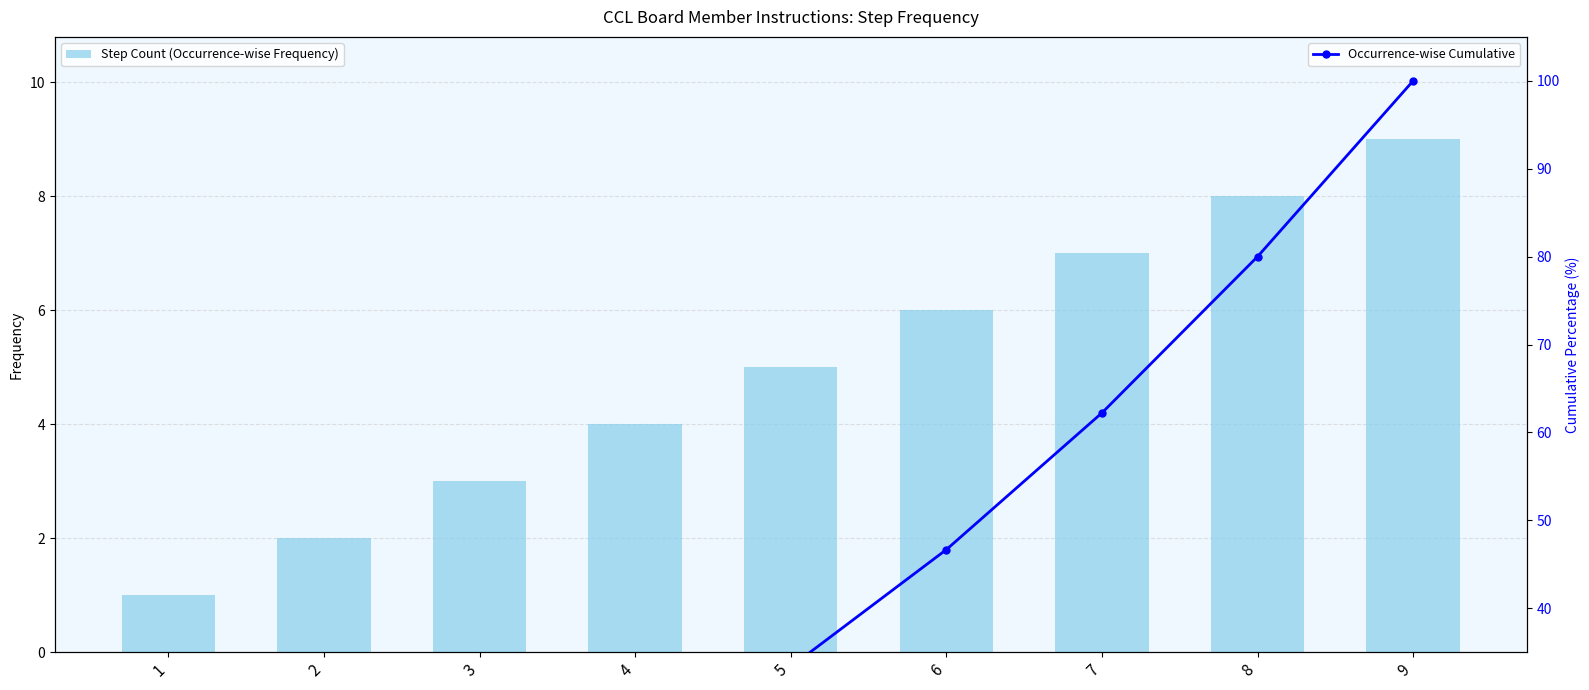

At how many categories does at least one series exceed 27?

5